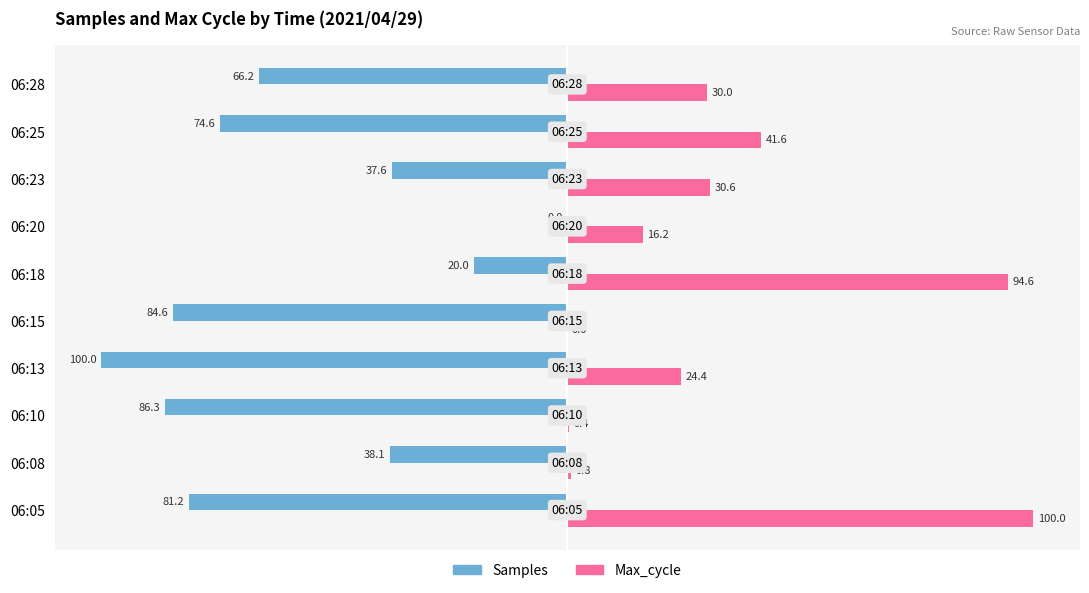

At which category is the sum across all series the highest?

06:18